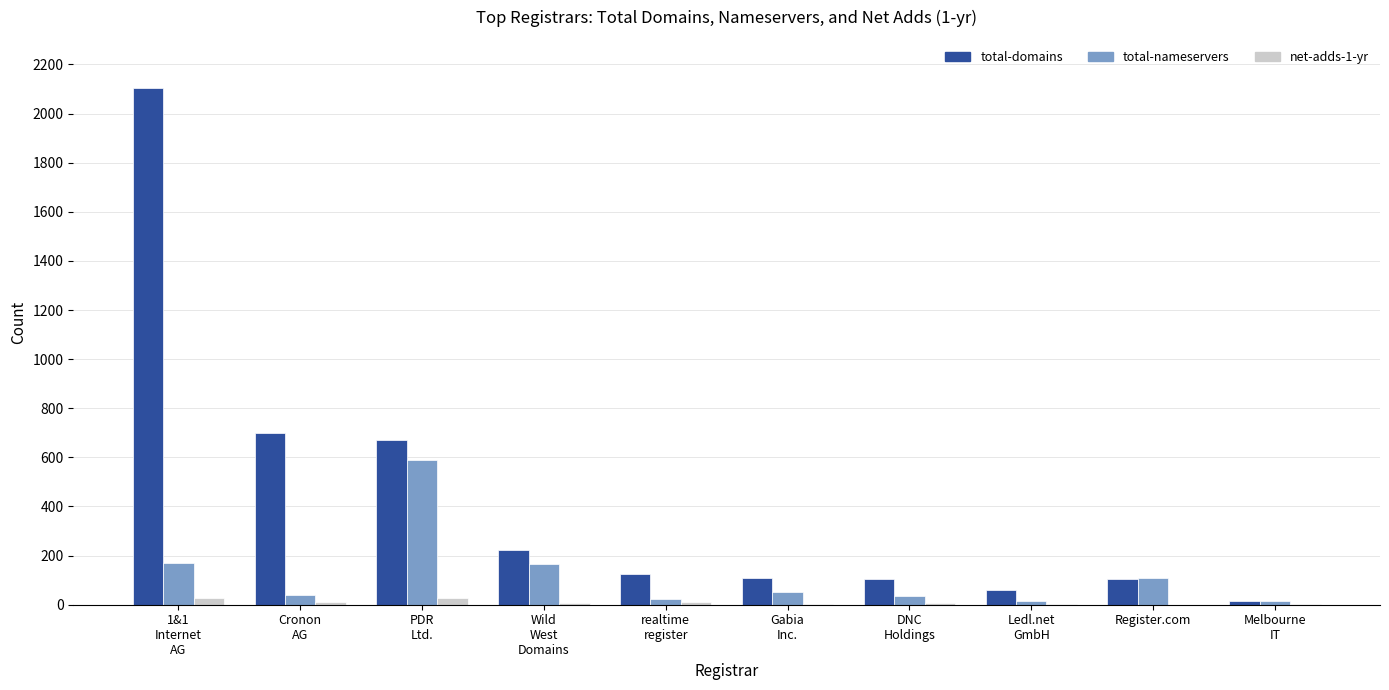

Is it true that net-adds-1-yr equals 0 at Register.com?

True